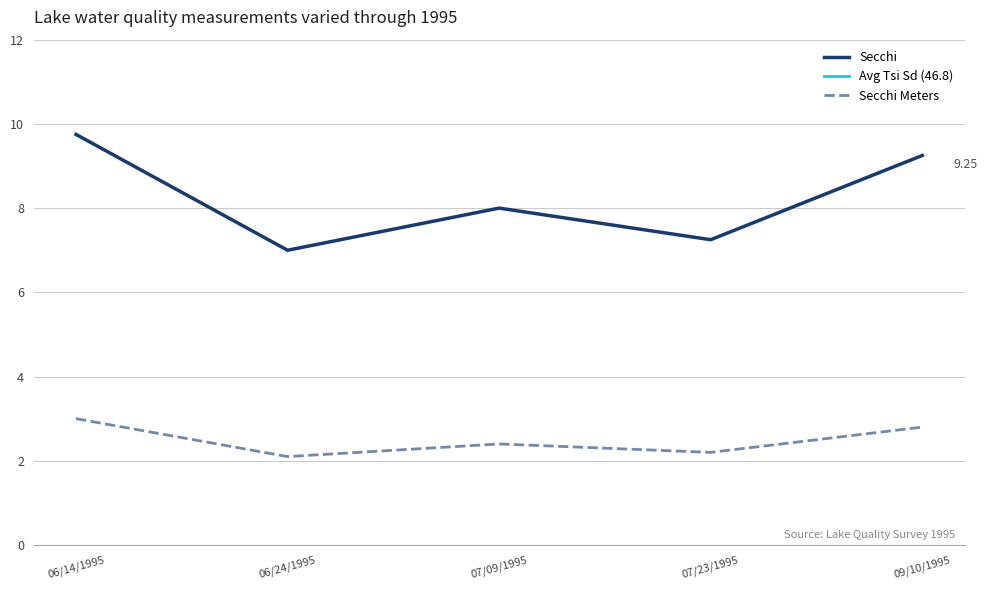

At which category is the sum across all series the highest?

06/14/1995